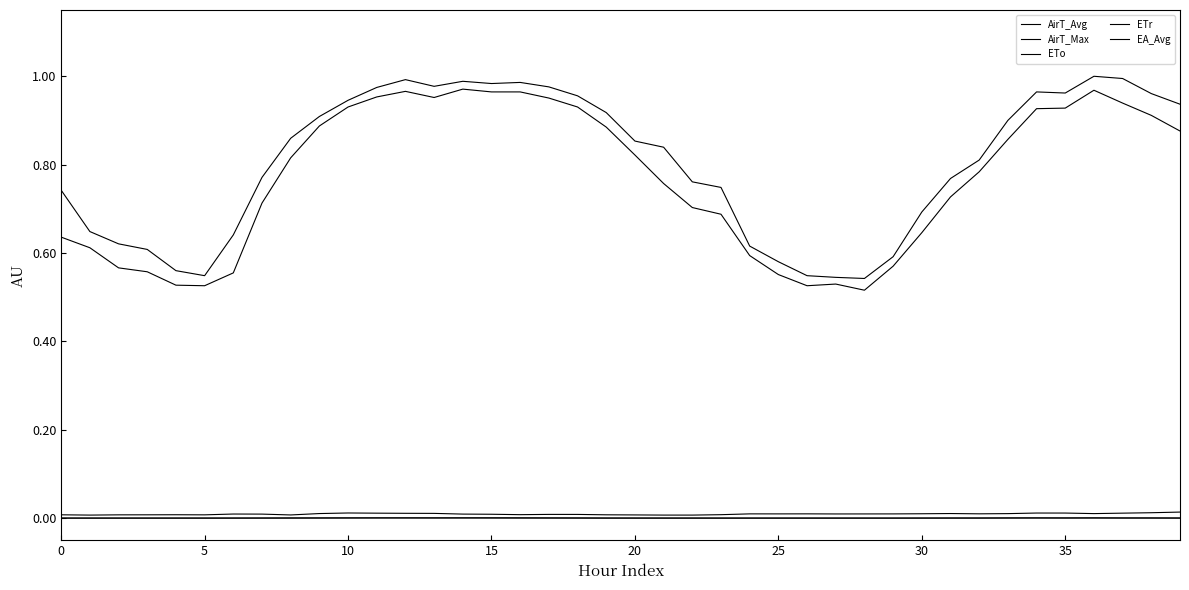

At which category is the sum across all series the highest?

36